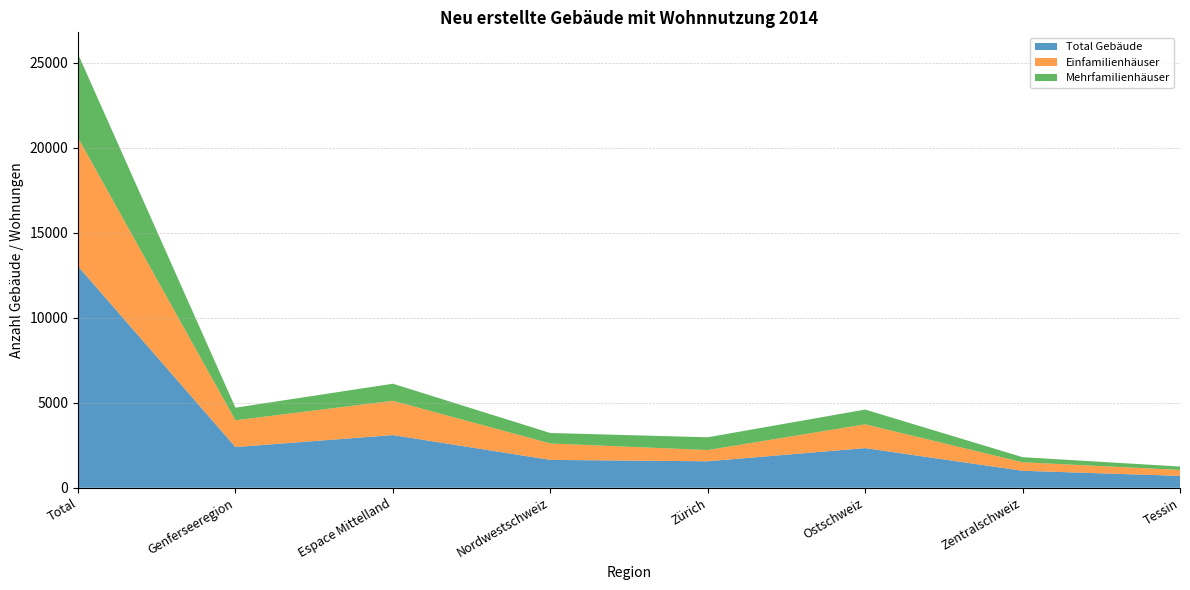

Which category has the highest value in the Total Gebäude series?

Total